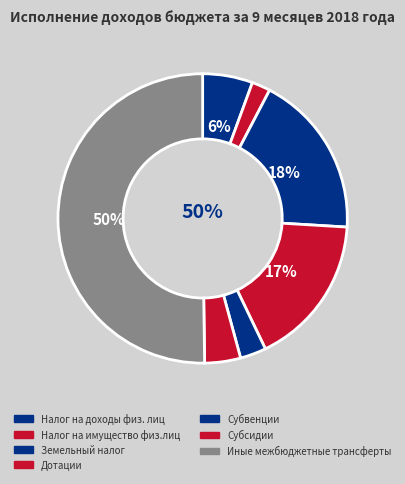

Which slice is the smallest?

Налог на имущество физ.лиц